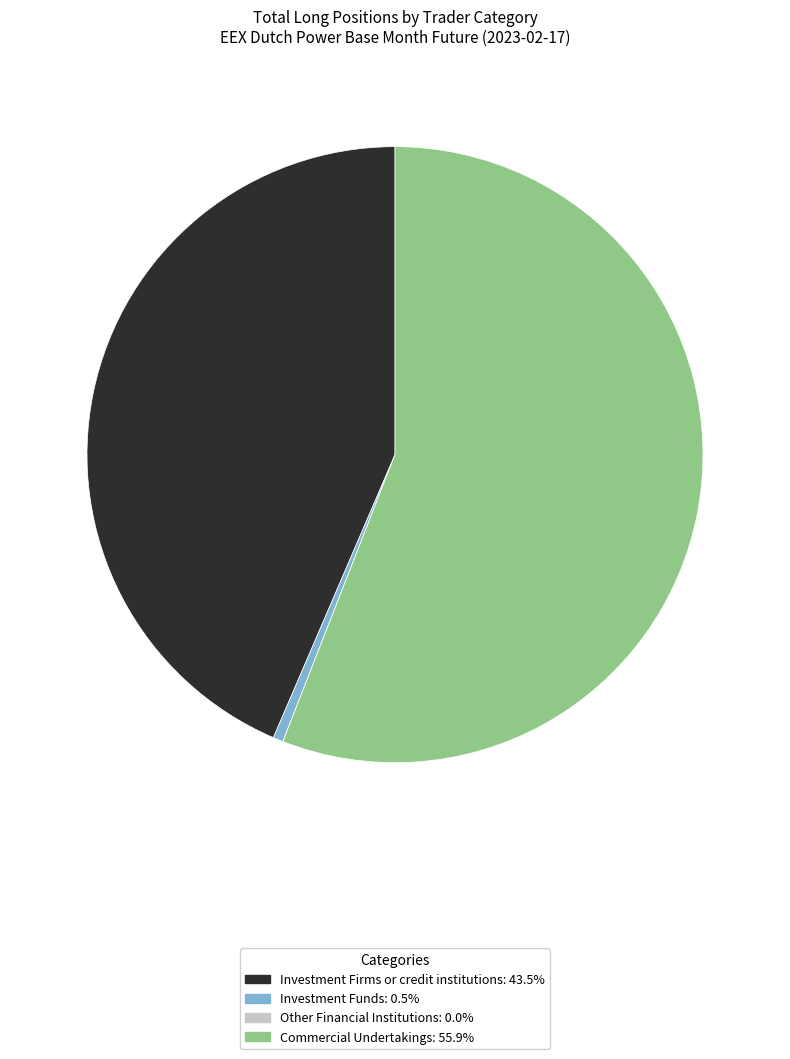

What is the ratio of the value at Commercial Undertakings to the value at Investment Firms or credit institutions?

1.3